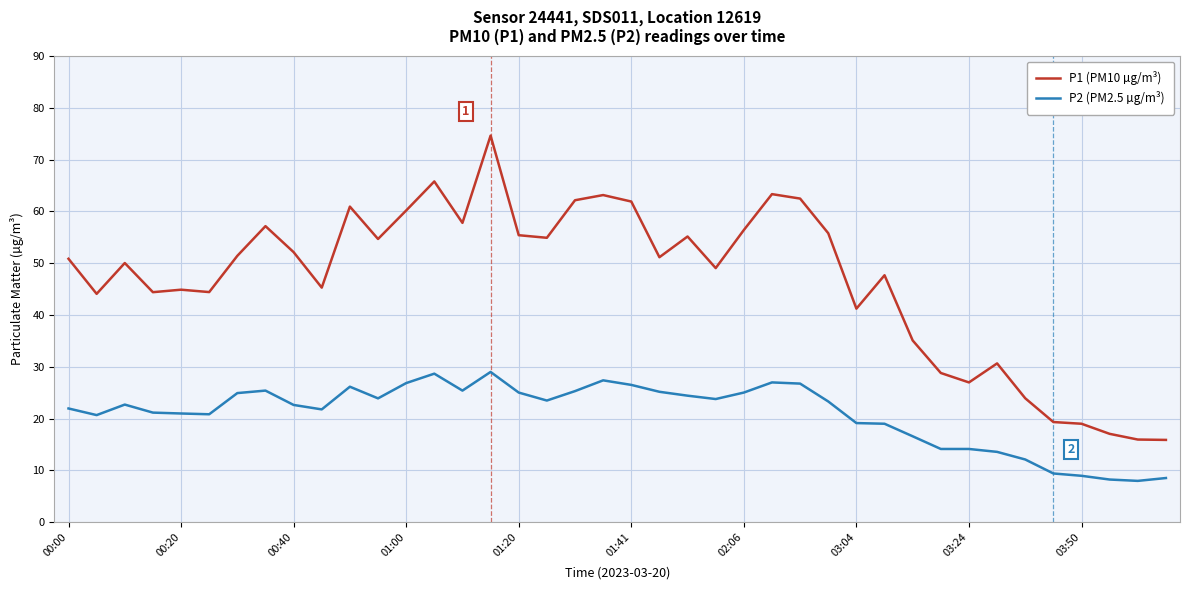

List the series in order of their peak value, highest first.

P1 (PM10 µg/m³), P2 (PM2.5 µg/m³)